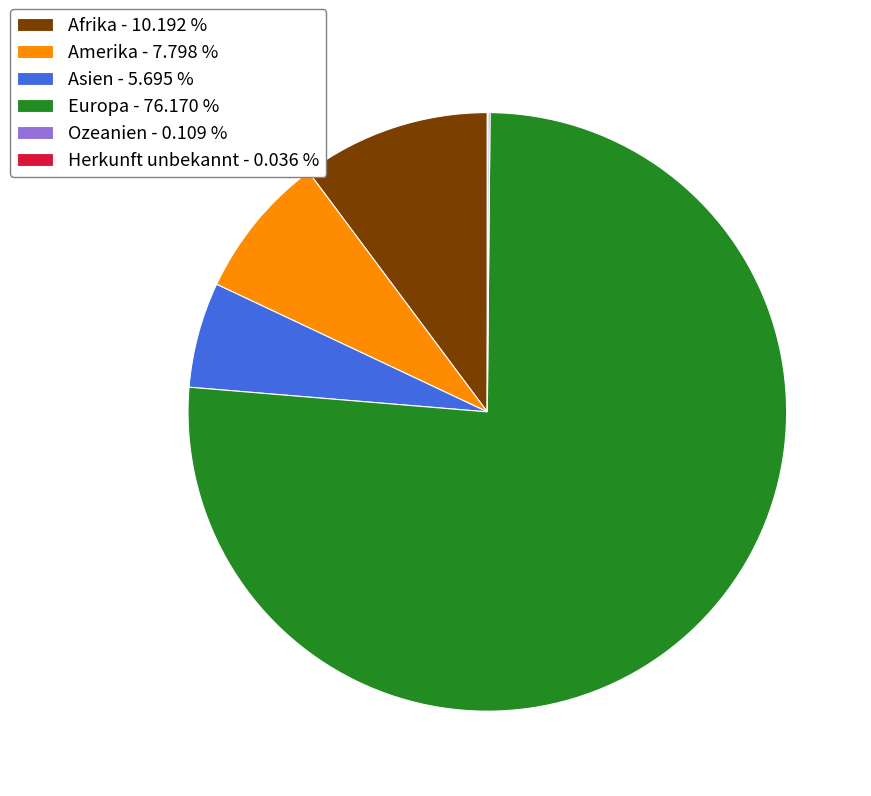

Which category has the biggest portion of the pie?

Europa